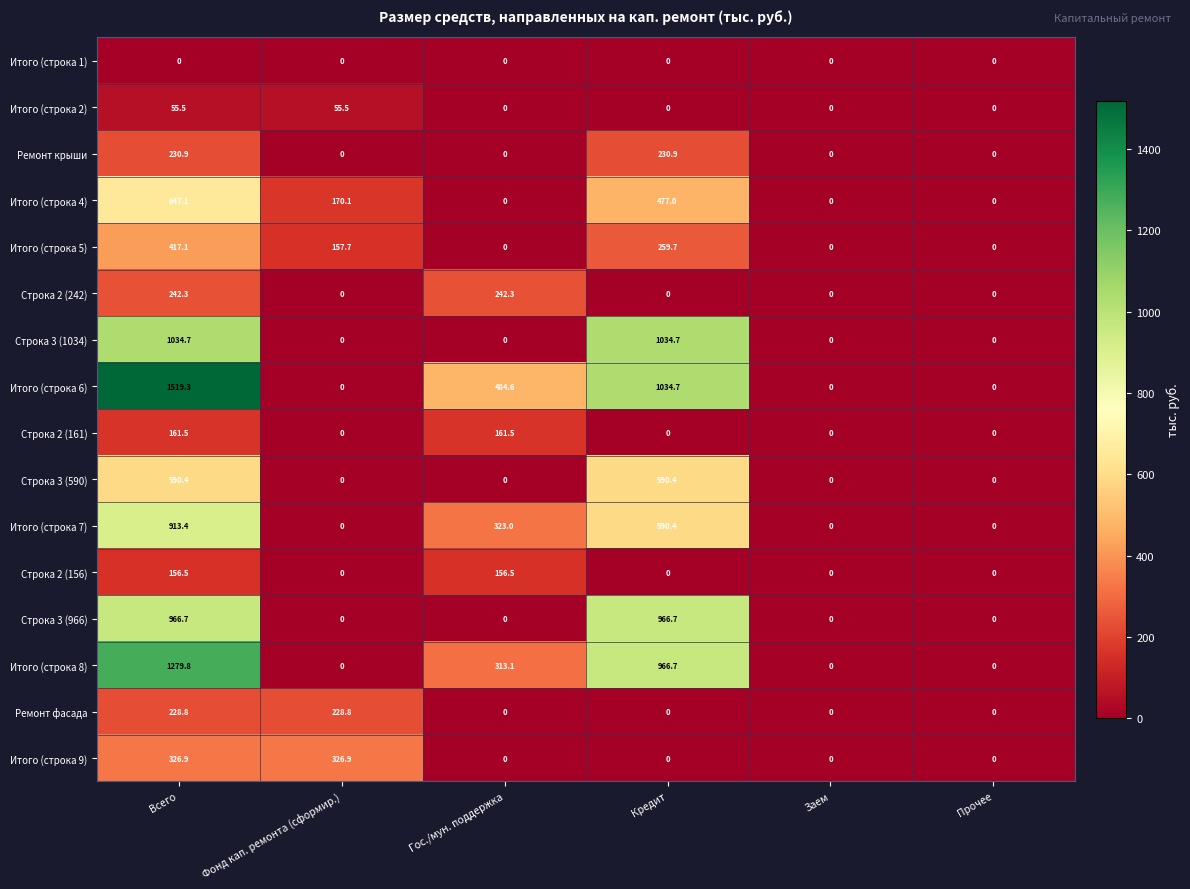

What is the difference between the second highest and second lowest values in the Строка 2 (156) series?

156.5